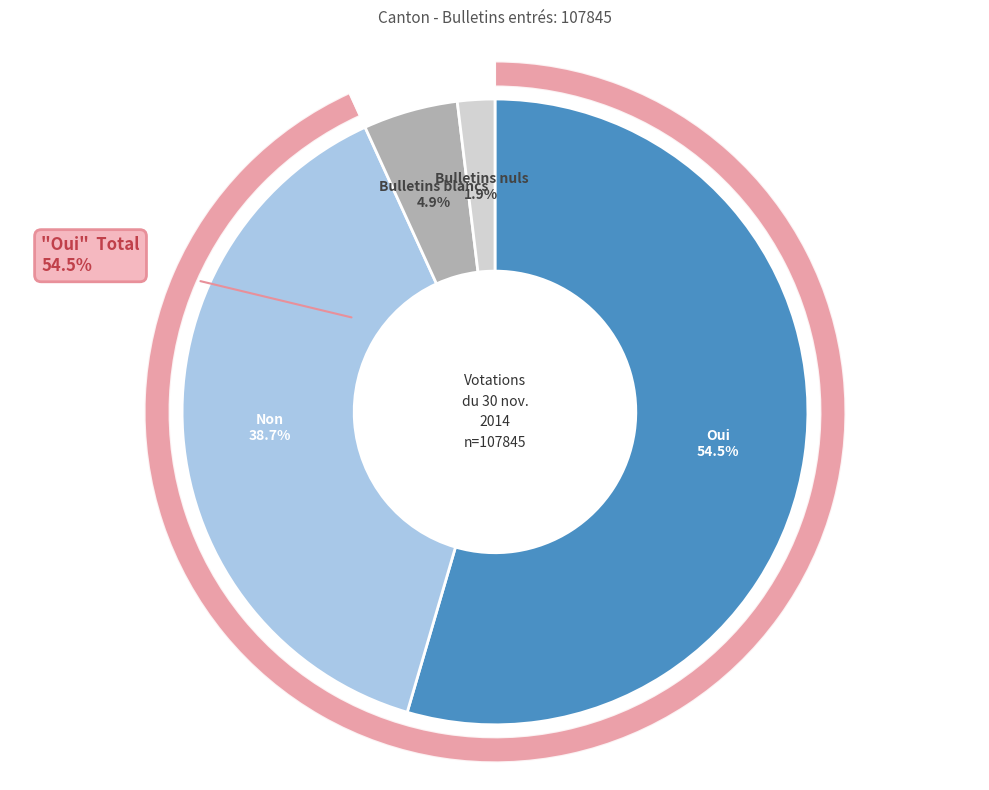

How many segments does this pie chart have?

4